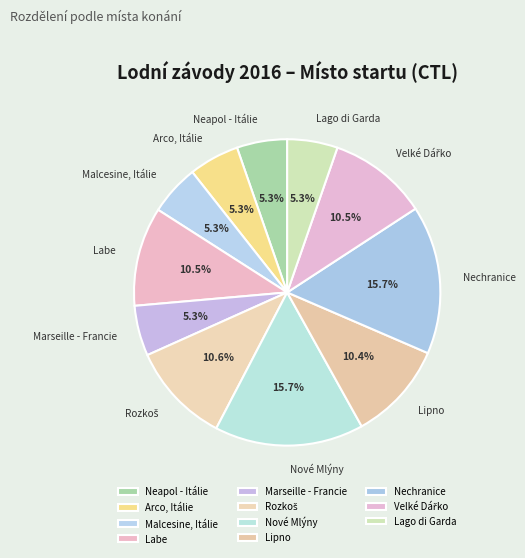

To the nearest percent, what is the average slice percentage?

9%